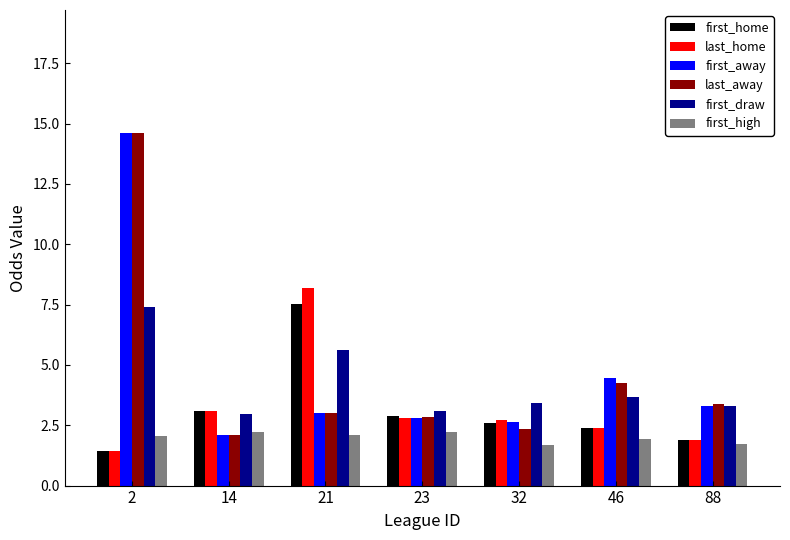

What is the greatest value displayed?

14.6